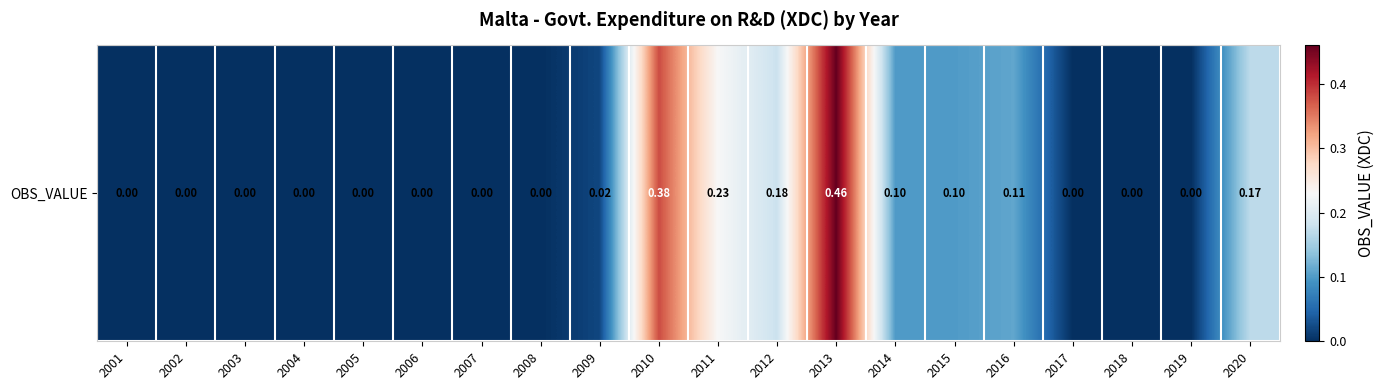

Which has a higher value, 2008 or 2003?

2008